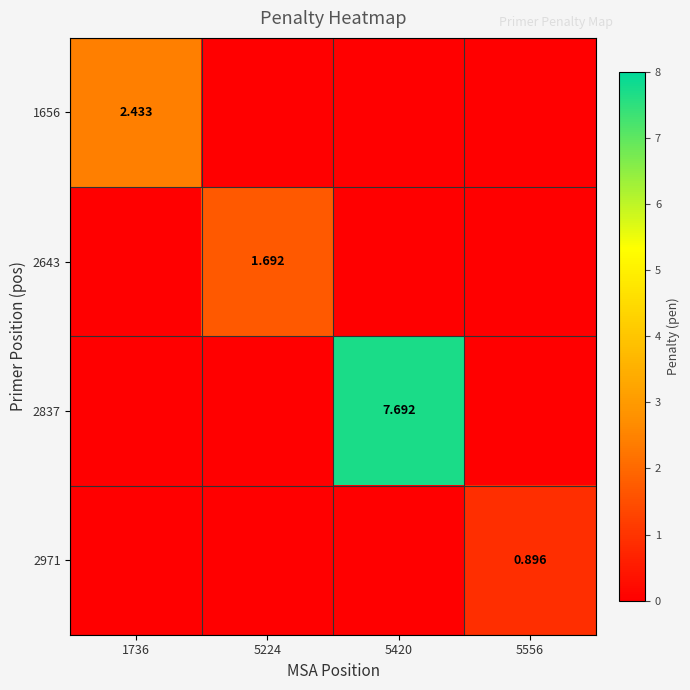

What is the approximate value of 2837 at 5420?

7.7